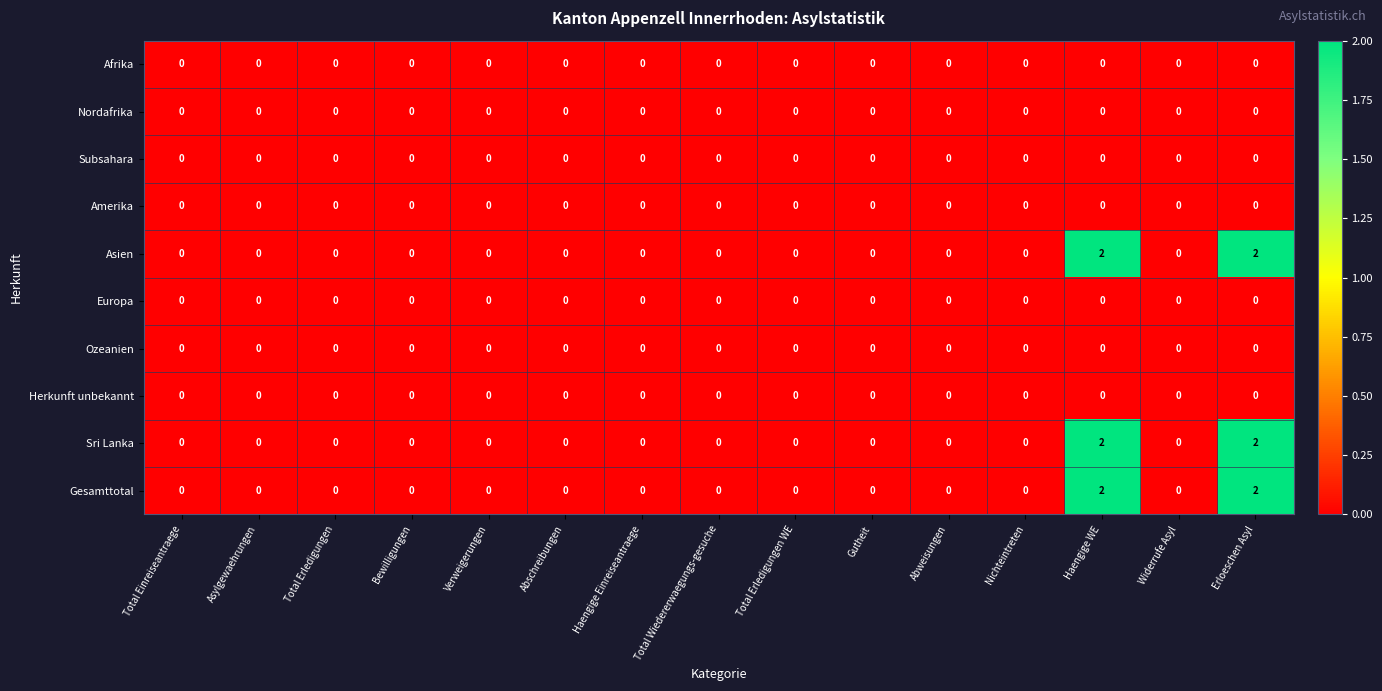

The value of Asien at Haengige WE is 1. True or false?

False